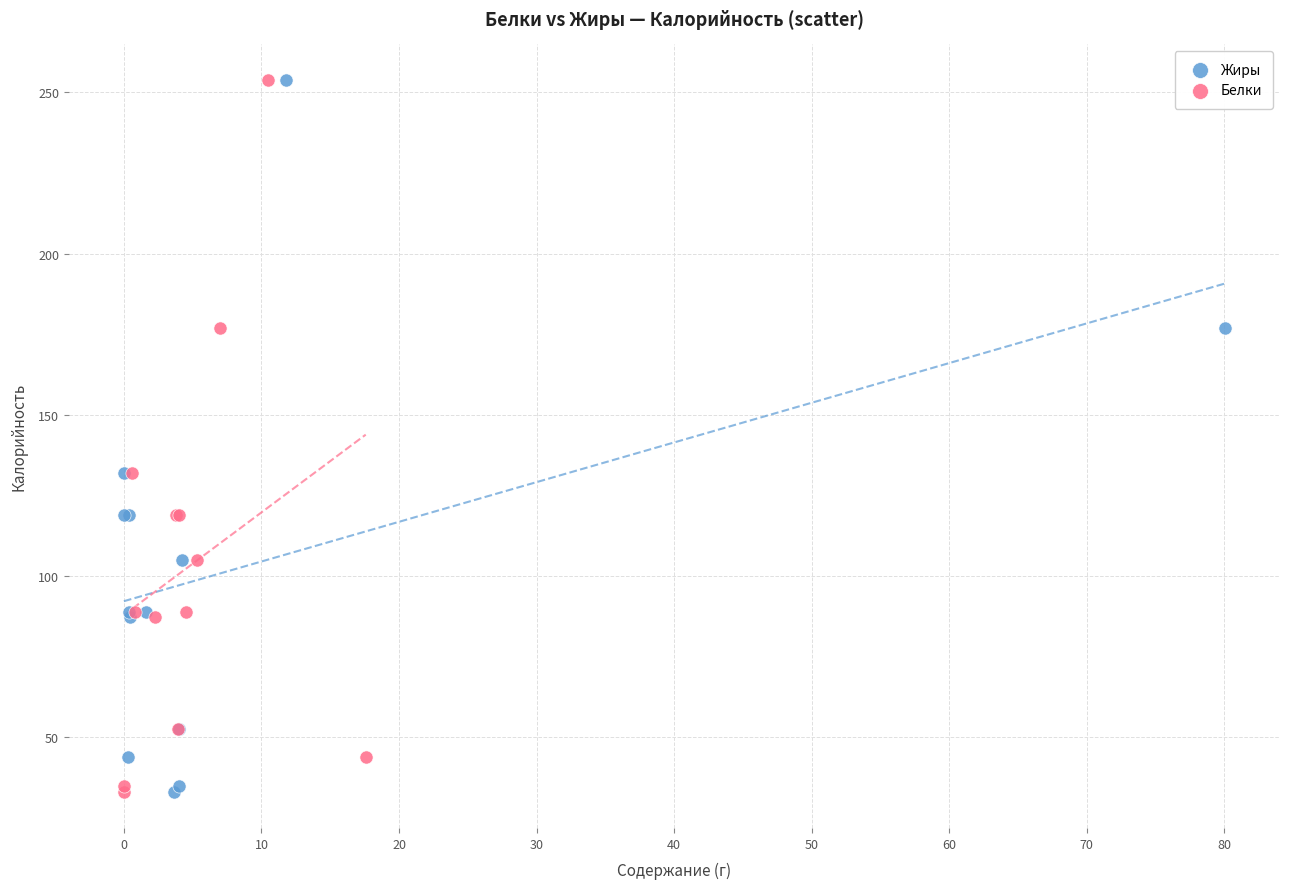

What are all the series names shown in the legend?

Жиры, Белки